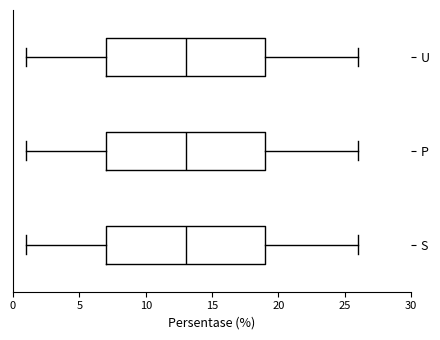

Where is the left edge of the box for U on the x-axis? The values are not printed on the chart, so give them approximately, as read against the axis.

7